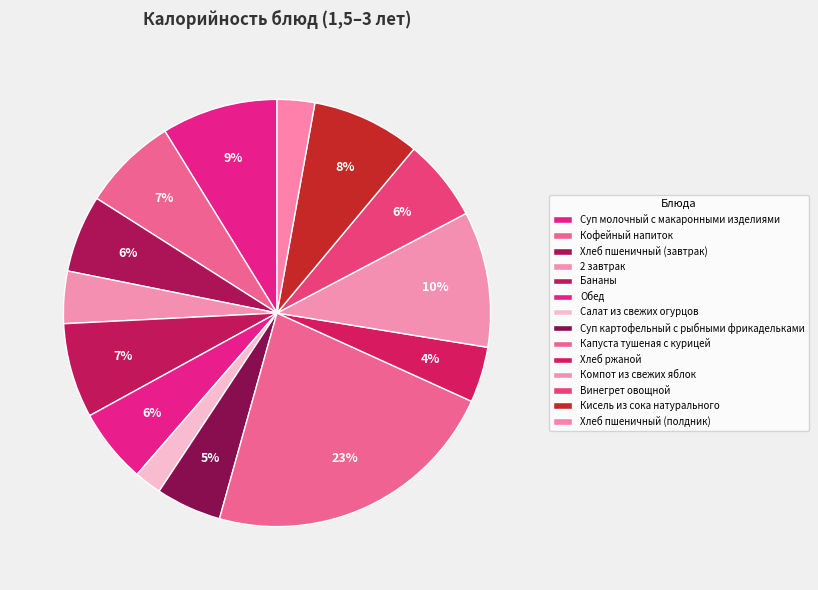

Is there any slice that represents more than half of the pie?

No